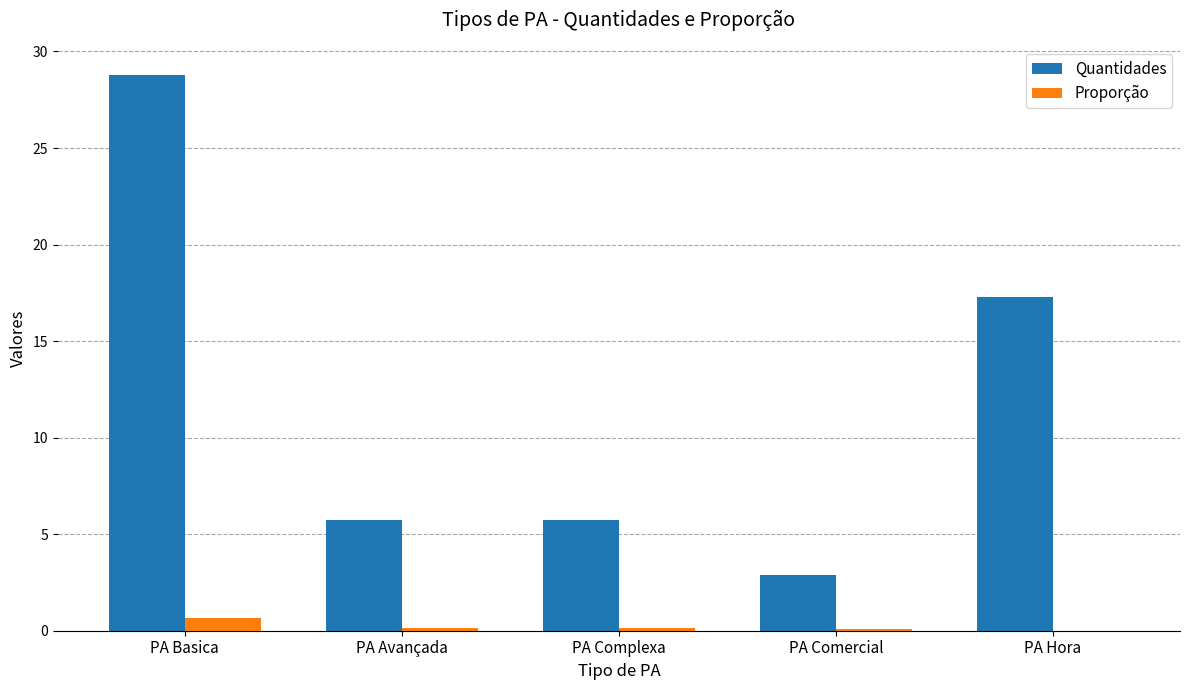

What is the greatest value displayed?

28.8